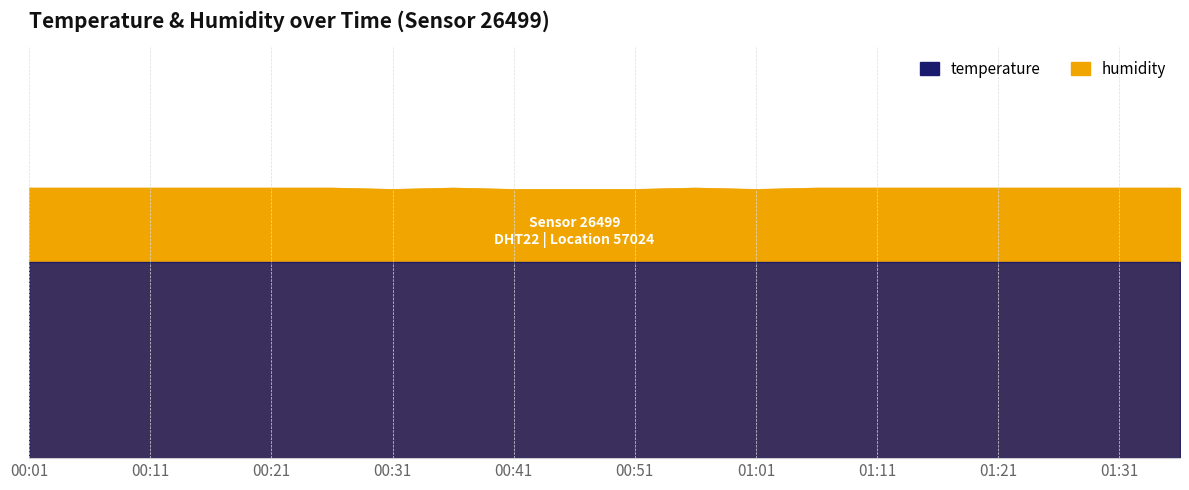

What is the sum of the values at 01:01 and 01:36?

39.3